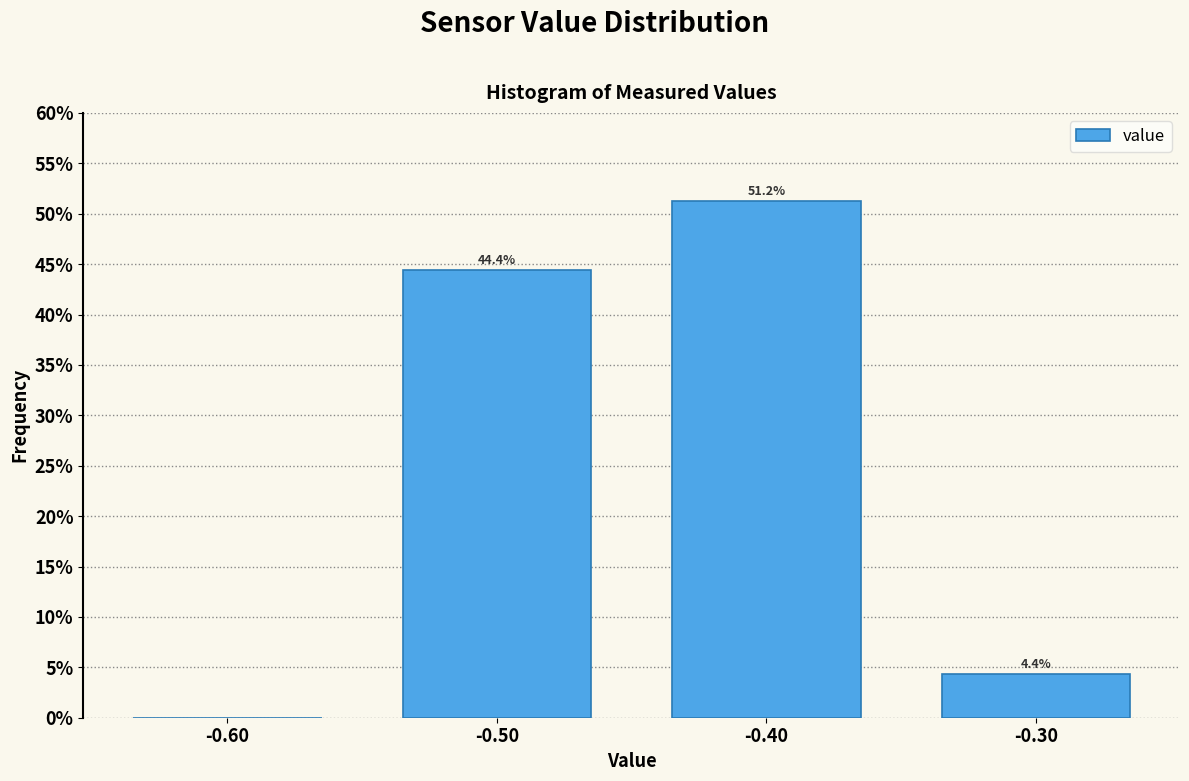

Over which range of the x-axis is the bar tallest?

-0.45 to -0.35